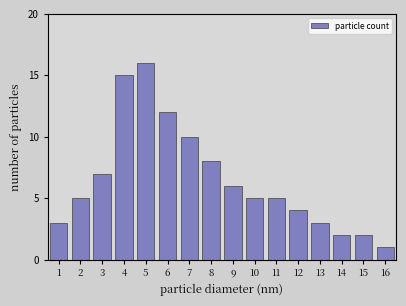

Reading left to right, transcribe all the data shown in this chart.

1=3	2=5	3=7	4=15	5=16	6=12	7=10	8=8	9=6	10=5	11=5	12=4	13=3	14=2	15=2	16=1